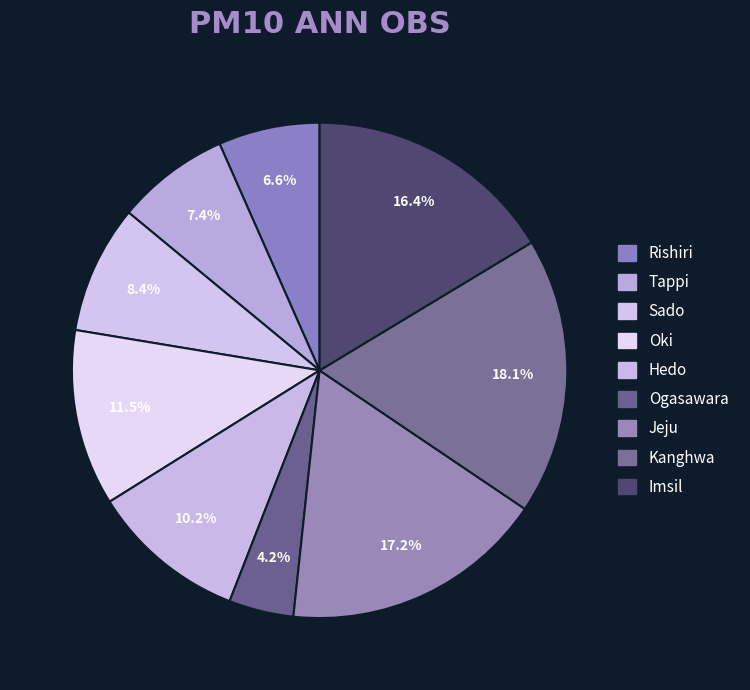

How many slices are in this pie chart?

9